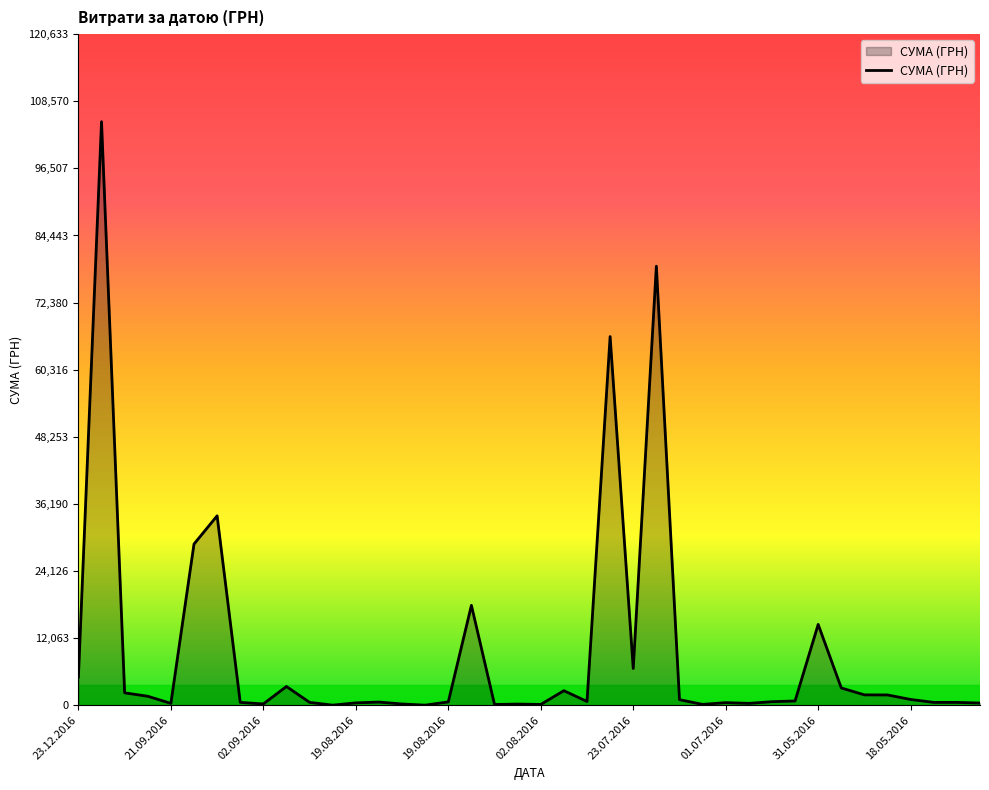

Does the chart have visible grid lines?

No